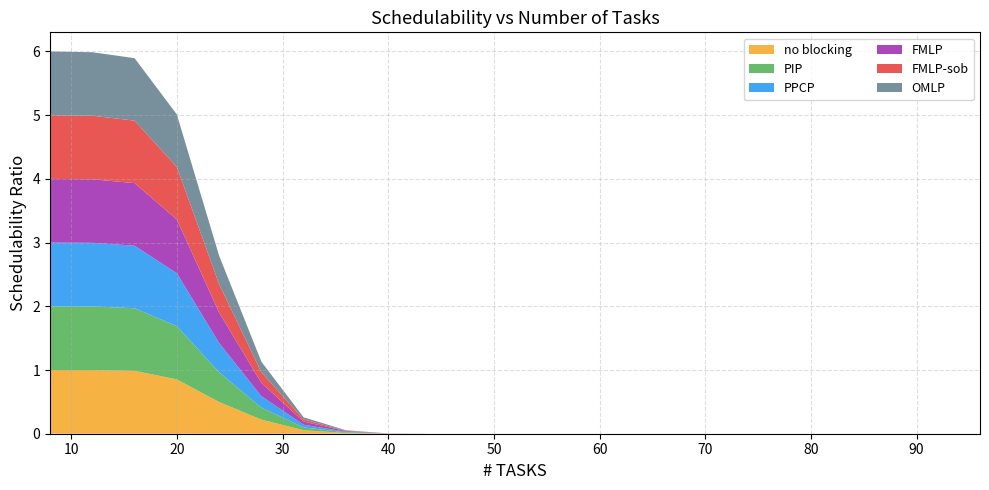

Reading left to right, list all the values displayed in this chart.

no blocking: 8=1.0	12=1.0	16=1.0	20=0.9	24=0.5	28=0.2	32=0.1	36=0.0	40=0.0	44=0.0	48=0.0	52=0.0	56=0.0	60=0.0	64=0.0	68=0.0	72=0.0	76=0.0	80=0.0	84=0.0	88=0.0	92=0.0	96=0.0
PIP: 8=1.0	12=1.0	16=1.0	20=0.8	24=0.5	28=0.2	32=0.0	36=0.0	40=0.0	44=0.0	48=0.0	52=0.0	56=0.0	60=0.0	64=0.0	68=0.0	72=0.0	76=0.0	80=0.0	84=0.0	88=0.0	92=0.0	96=0.0
PPCP: 8=1.0	12=1.0	16=1.0	20=0.8	24=0.5	28=0.2	32=0.0	36=0.0	40=0.0	44=0.0	48=0.0	52=0.0	56=0.0	60=0.0	64=0.0	68=0.0	72=0.0	76=0.0	80=0.0	84=0.0	88=0.0	92=0.0	96=0.0
FMLP: 8=1.0	12=1.0	16=1.0	20=0.8	24=0.5	28=0.2	32=0.0	36=0.0	40=0.0	44=0.0	48=0.0	52=0.0	56=0.0	60=0.0	64=0.0	68=0.0	72=0.0	76=0.0	80=0.0	84=0.0	88=0.0	92=0.0	96=0.0
FMLP-sob: 8=1.0	12=1.0	16=1.0	20=0.8	24=0.4	28=0.2	32=0.0	36=0.0	40=0.0	44=0.0	48=0.0	52=0.0	56=0.0	60=0.0	64=0.0	68=0.0	72=0.0	76=0.0	80=0.0	84=0.0	88=0.0	92=0.0	96=0.0
OMLP: 8=1.0	12=1.0	16=1.0	20=0.8	24=0.4	28=0.2	32=0.0	36=0.0	40=0.0	44=0.0	48=0.0	52=0.0	56=0.0	60=0.0	64=0.0	68=0.0	72=0.0	76=0.0	80=0.0	84=0.0	88=0.0	92=0.0	96=0.0